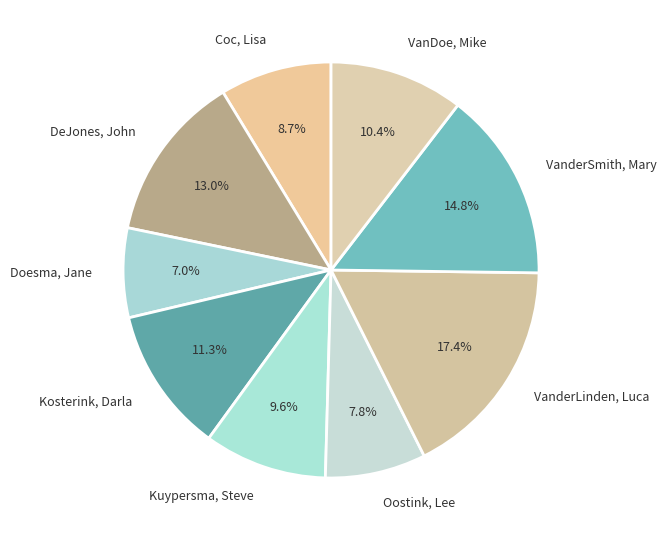

Which category has the biggest portion of the pie?

VanderLinden, Luca